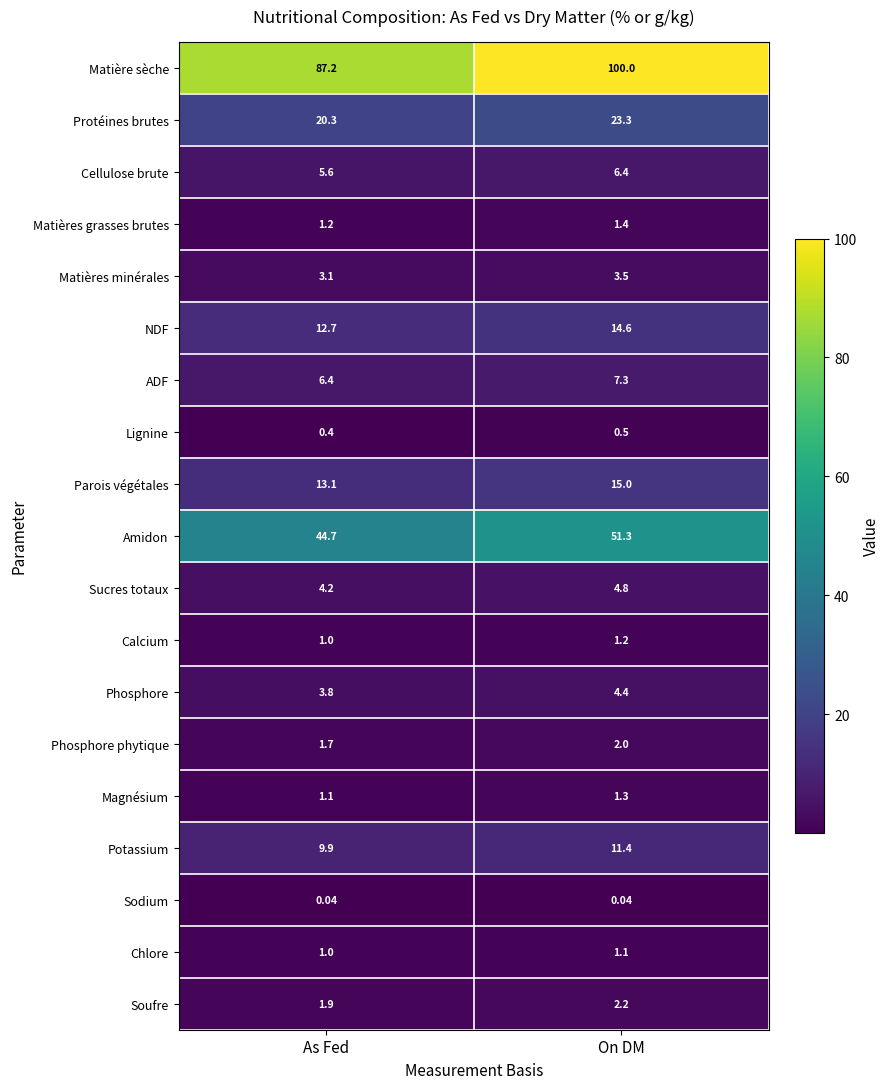

At how many categories does at least one series exceed 69?

2